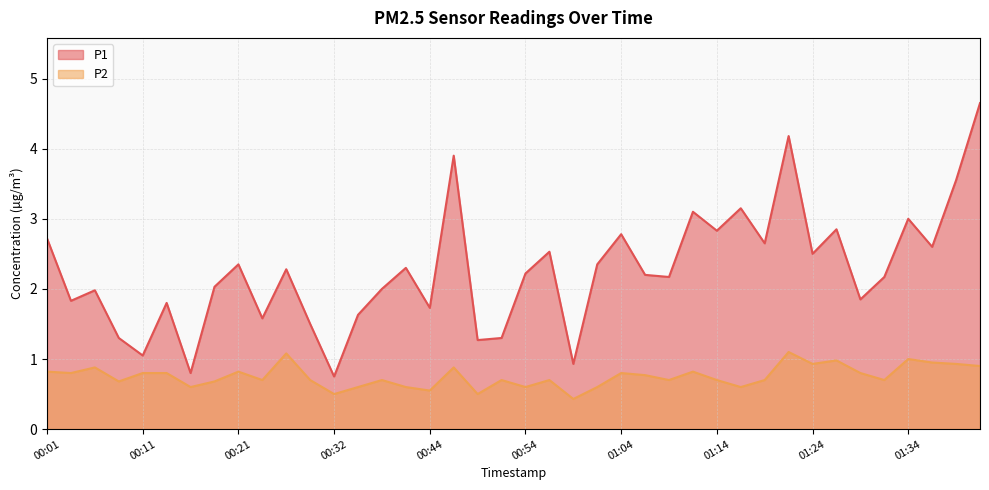

True or false: P2 and P1 intersect in this chart.

False